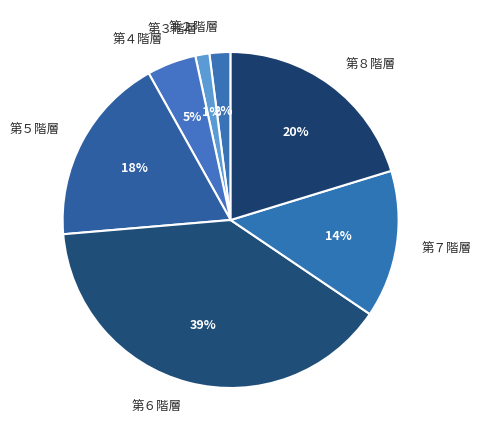

How many slices are in this pie chart?

7